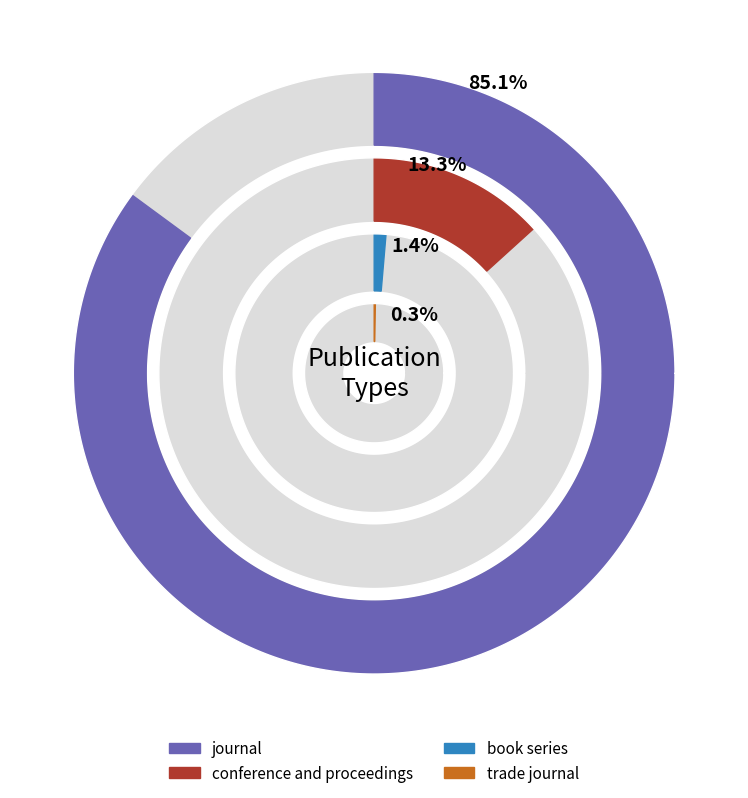

Rank the categories by value from lowest to highest.

trade journal, book series, conference and proceedings, journal